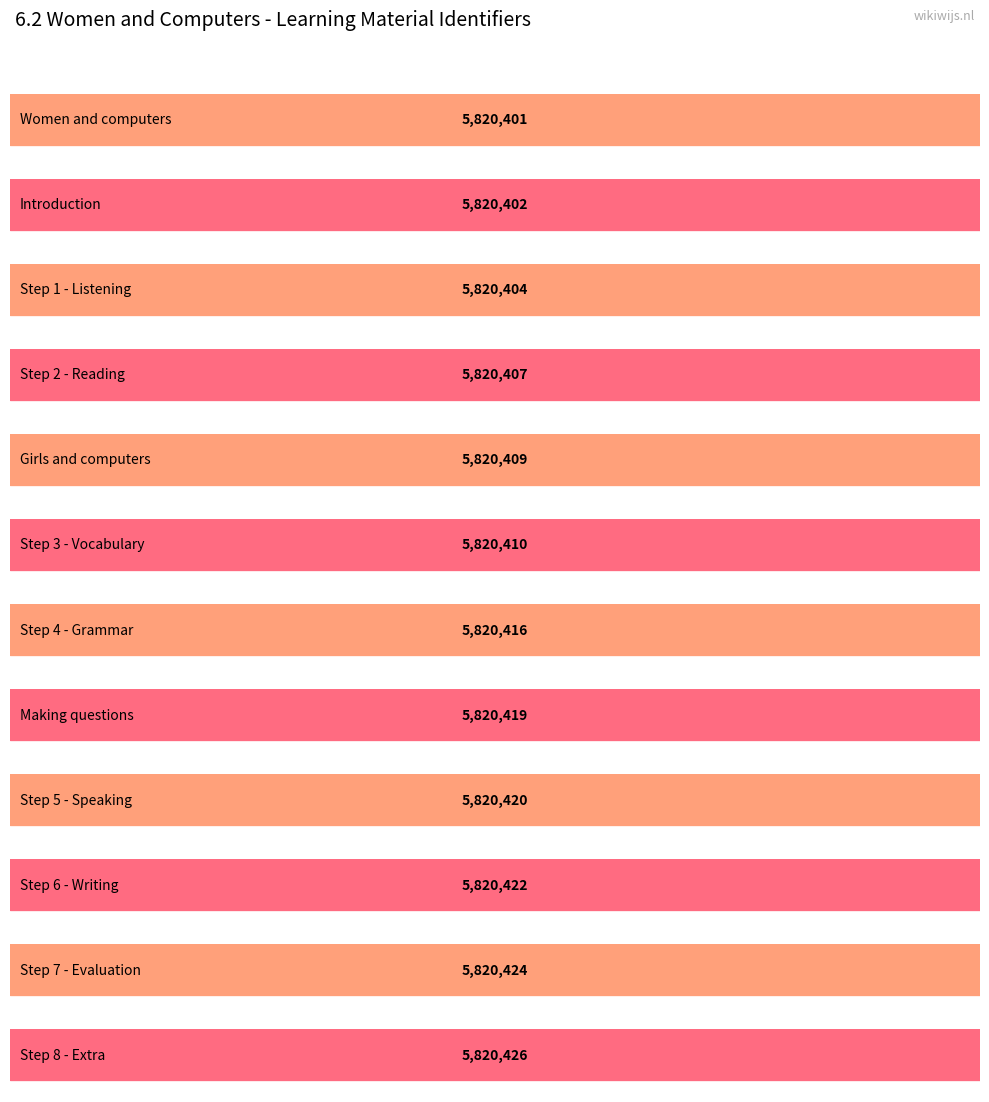

What is the label of the 12th bar from the right?

Women and computers